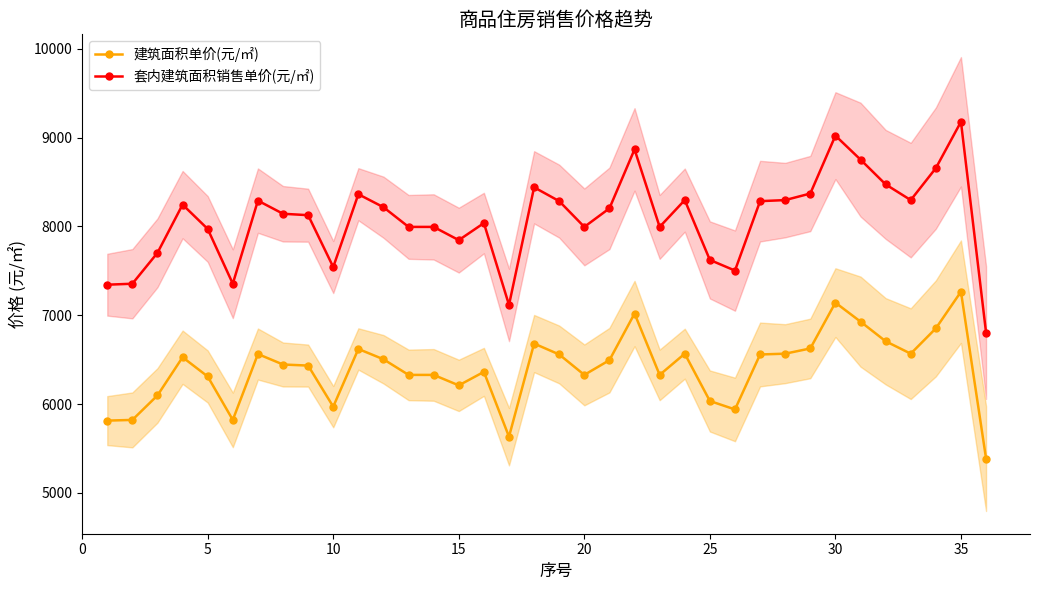

True or false: 建筑面积单价(元/㎡) has more than 2 interior local peaks.

True